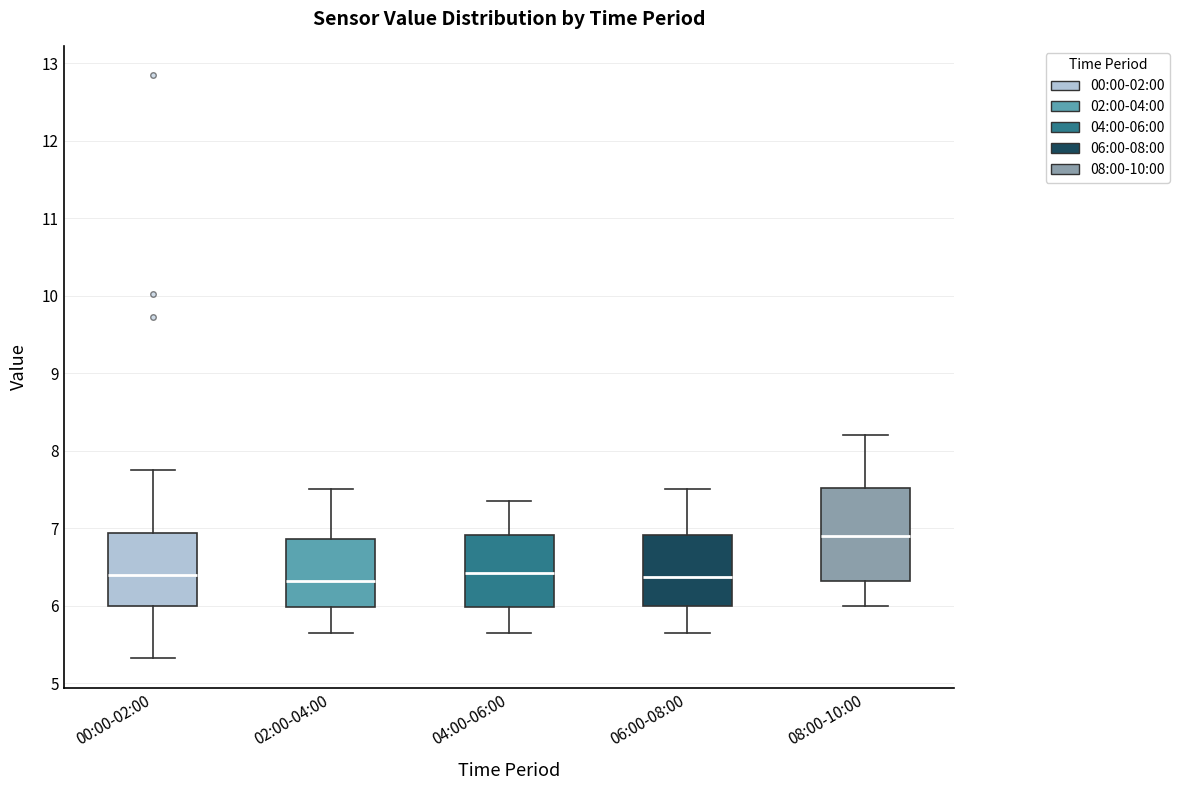

Comparing the boxes themselves (not the whiskers), which one is the tallest?

08:00-10:00